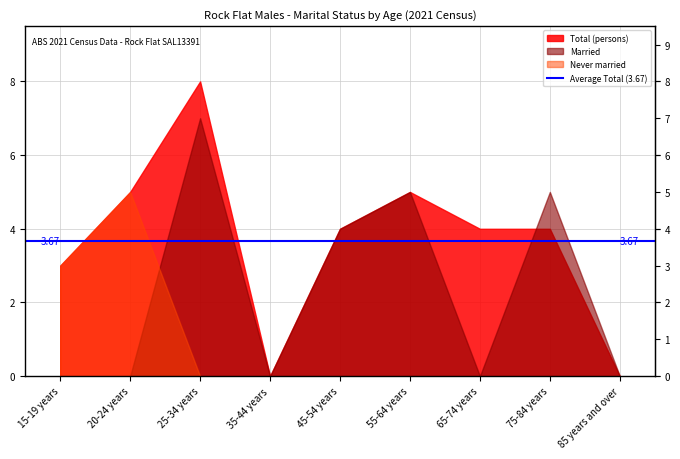

Is it true that Married equals 2 at 55-64 years?

False